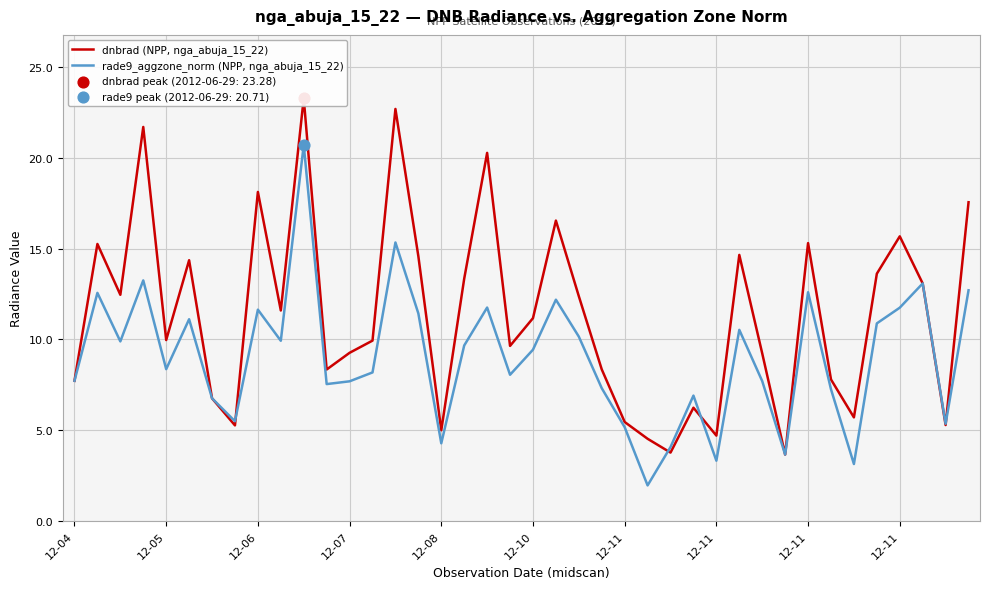

Which series contains the lowest Y value?

rade9_aggzone_norm (NPP, nga_abuja_15_22)